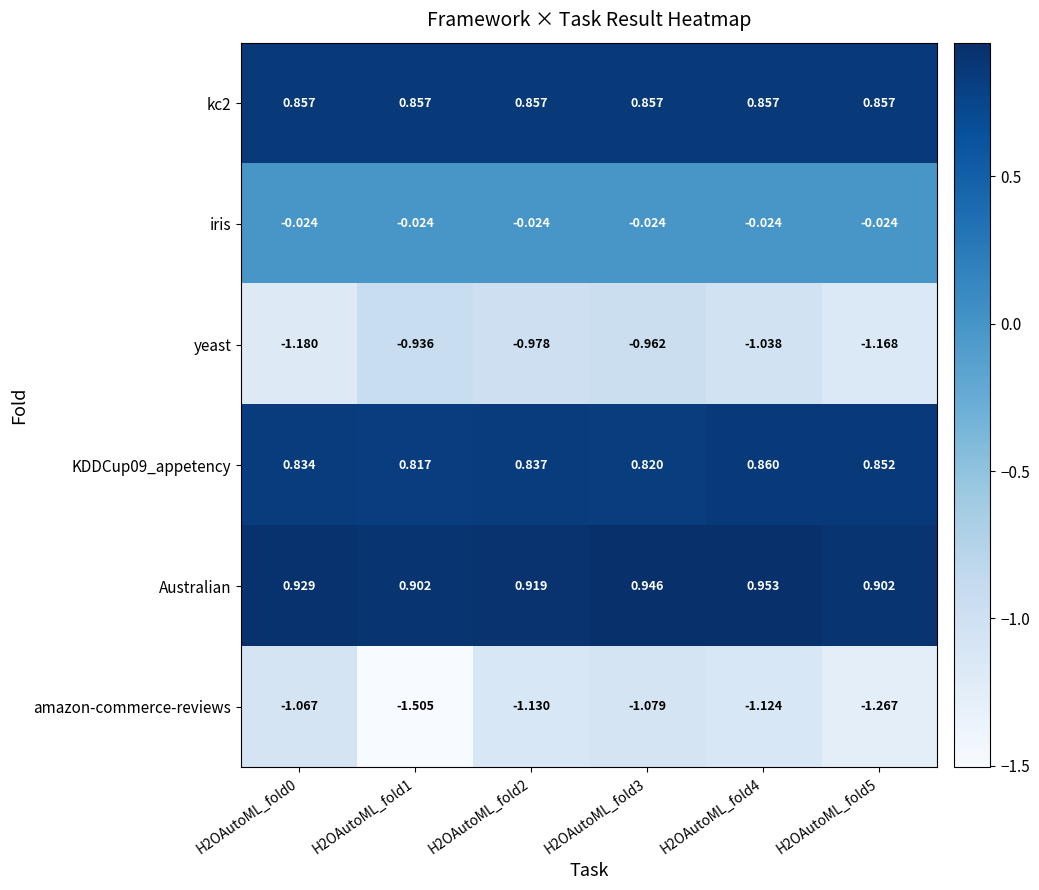

Which series has the largest total across all categories?

Australian